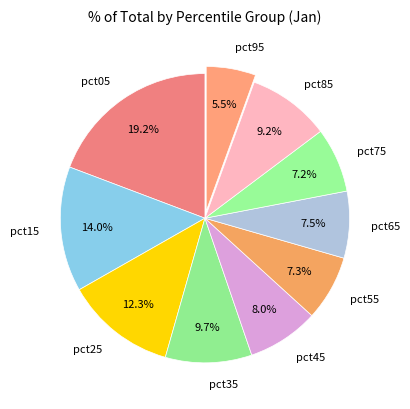

Is it true that pct95 is 1% of the pie?

False